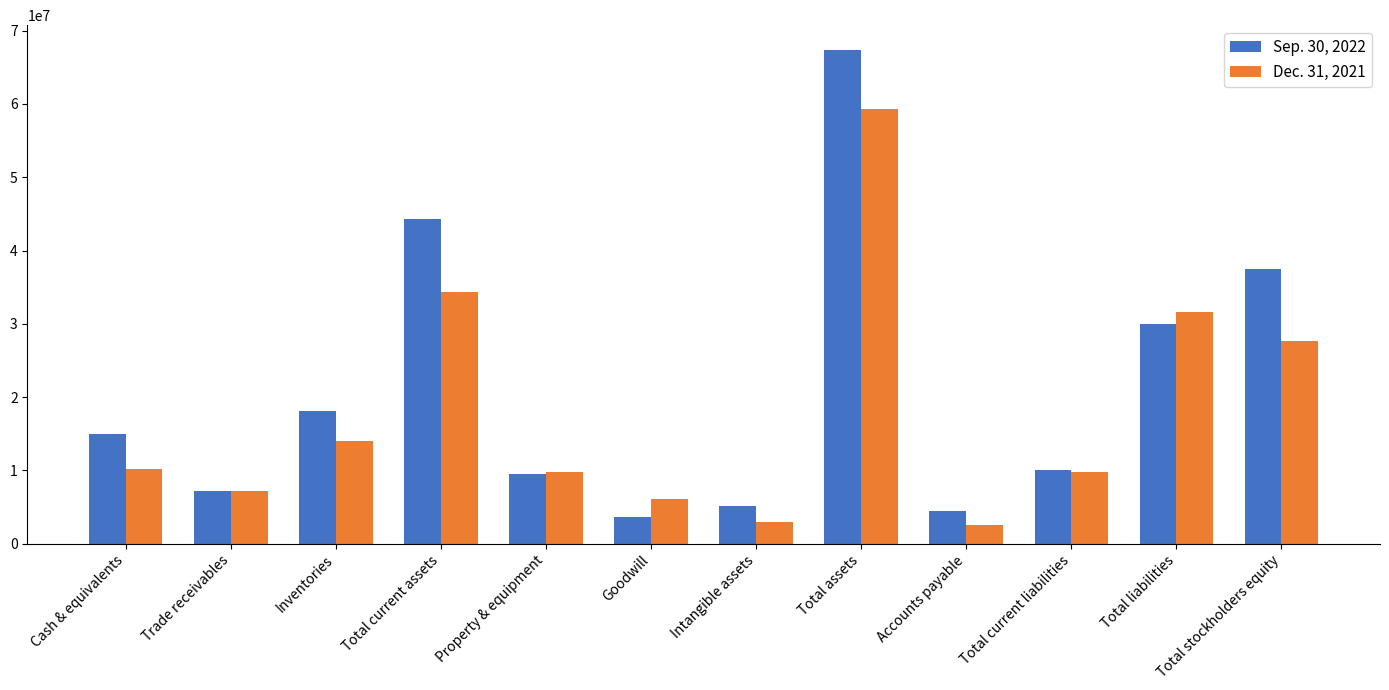

What is the sum of all Dec. 31, 2021 values?

215510160